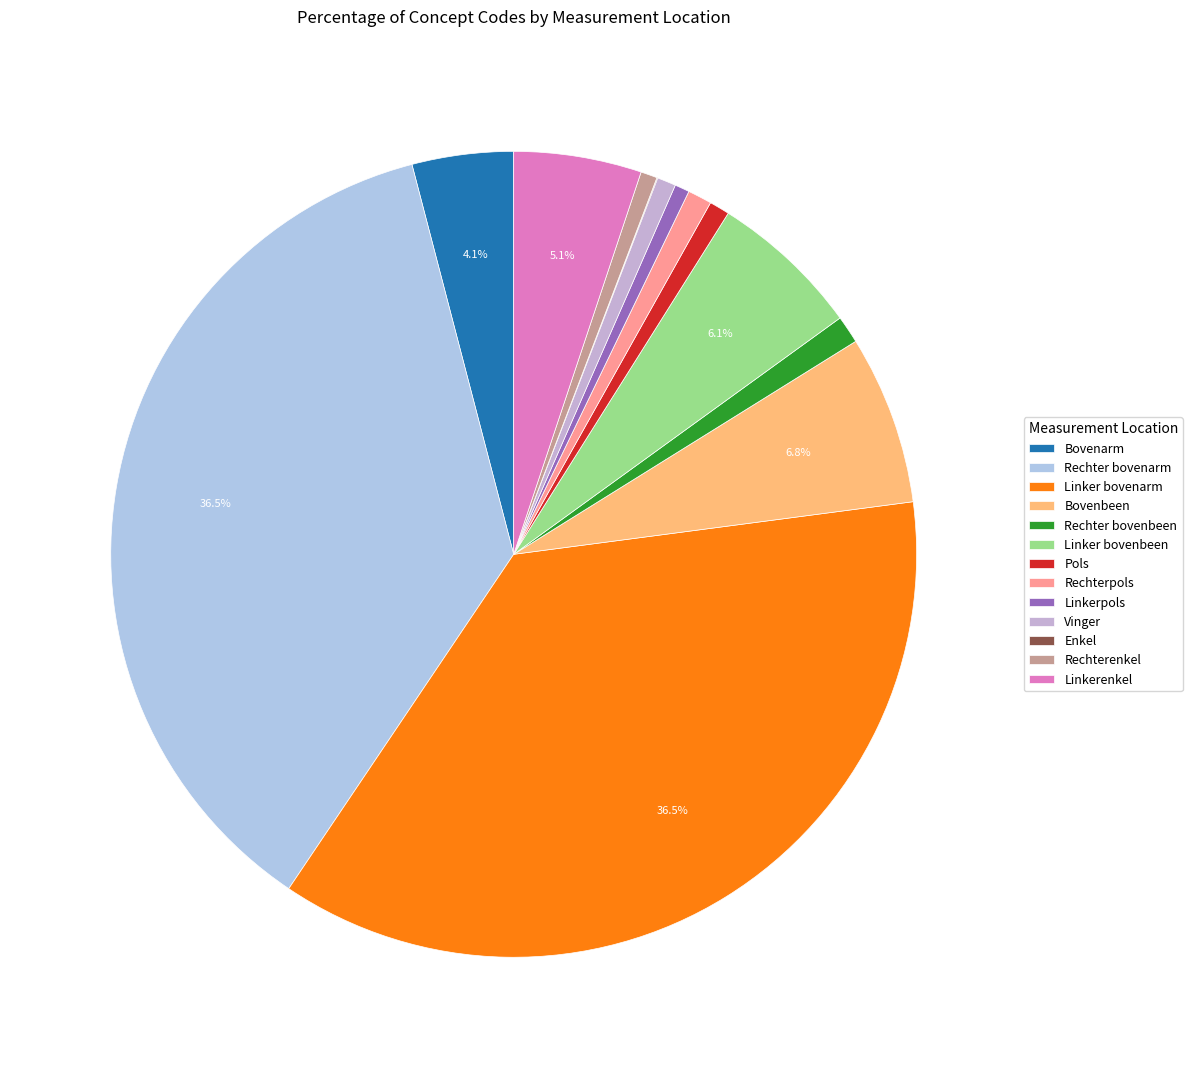

What is the total percentage of Rechter bovenarm and Rechterenkel?

37.2%